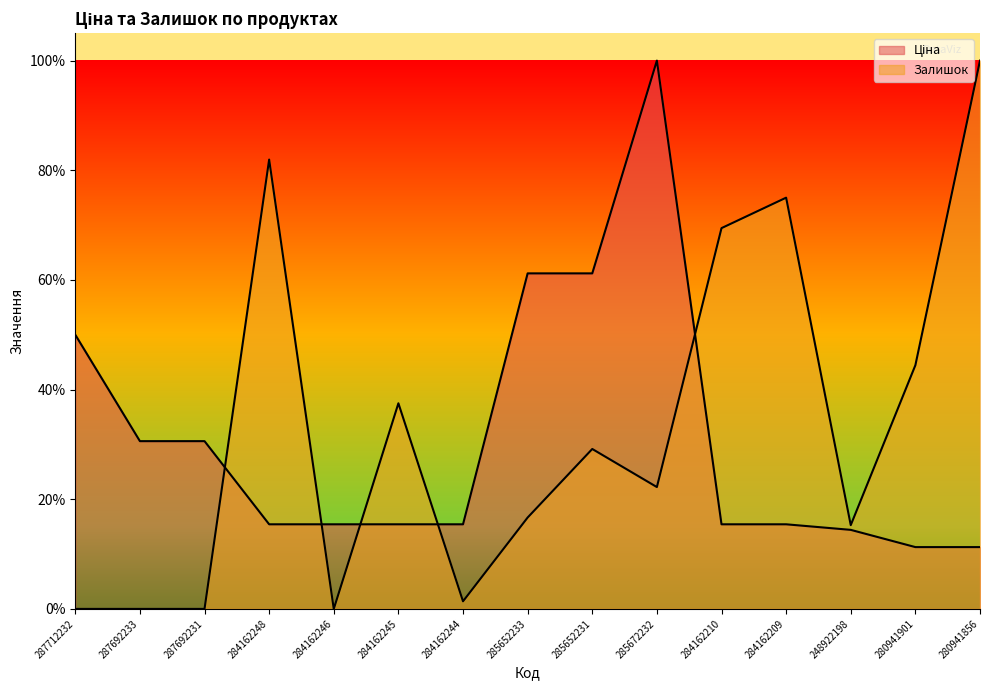

True or false: Залишок and Ціна intersect in this chart.

True